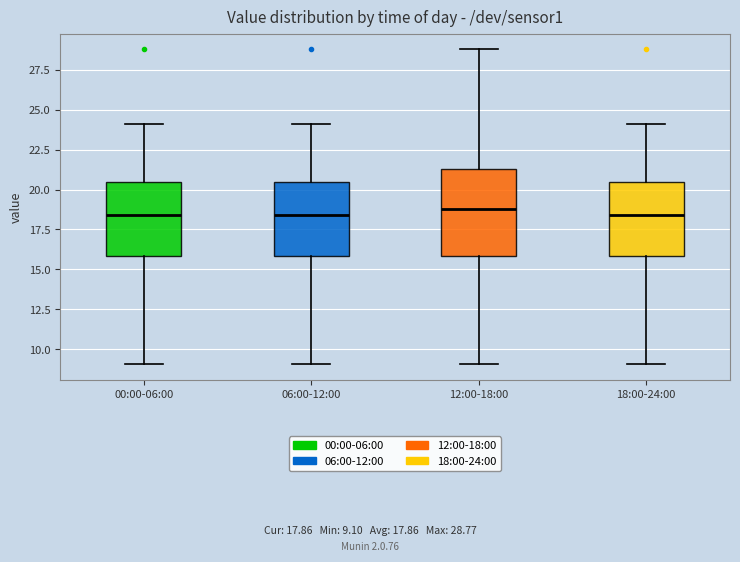

Reading left to right, read every box against the y-axis: the position of its median line, the range the box covers, and the ends of its whiskers. The values are not printed on the chart, so give them approximately, as read against the axis.

00:00-06:00: median 18.5, box 16.0 to 20.5, whiskers 9.0 to 24.0
06:00-12:00: median 18.5, box 16.0 to 20.5, whiskers 9.0 to 24.0
12:00-18:00: median 19.0, box 16.0 to 21.5, whiskers 9.0 to 29.0
18:00-24:00: median 18.5, box 16.0 to 20.5, whiskers 9.0 to 24.0